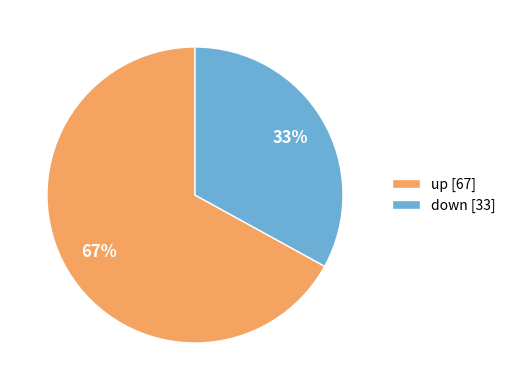

Does down represent more than half of the total?

No